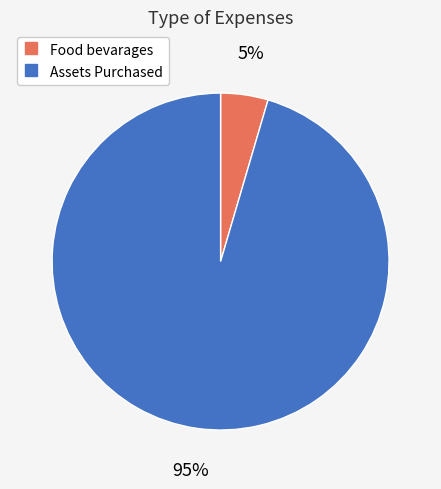

Is it true that Food bevarages is 5% of the pie?

True